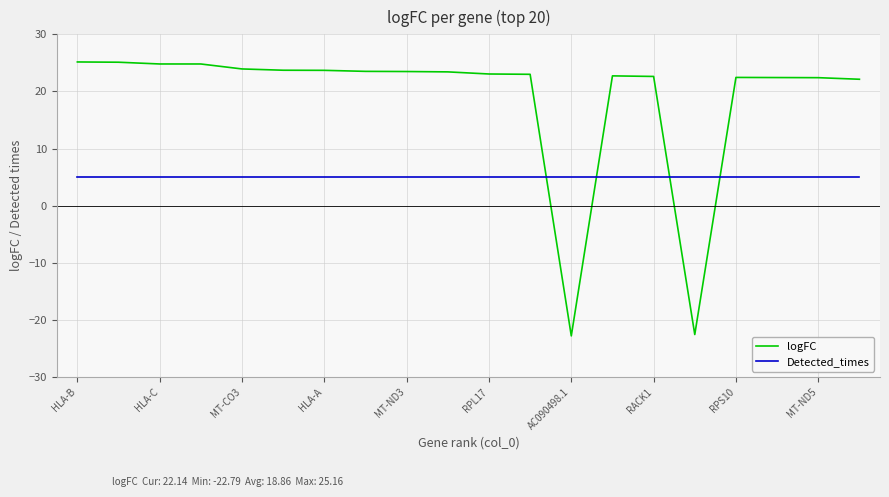

What is the highest value of the logFC series?

25.2